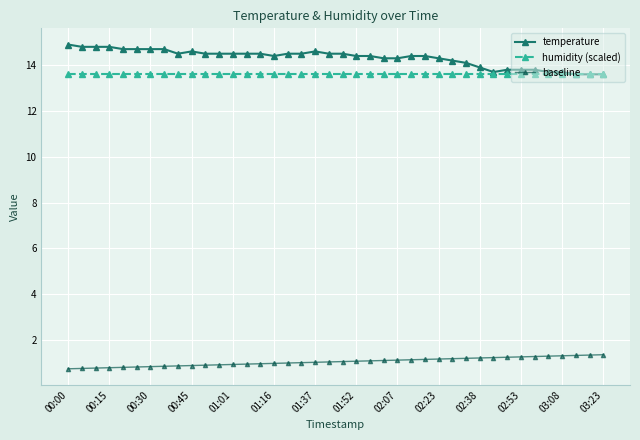

True or false: temperature and baseline intersect in this chart.

False